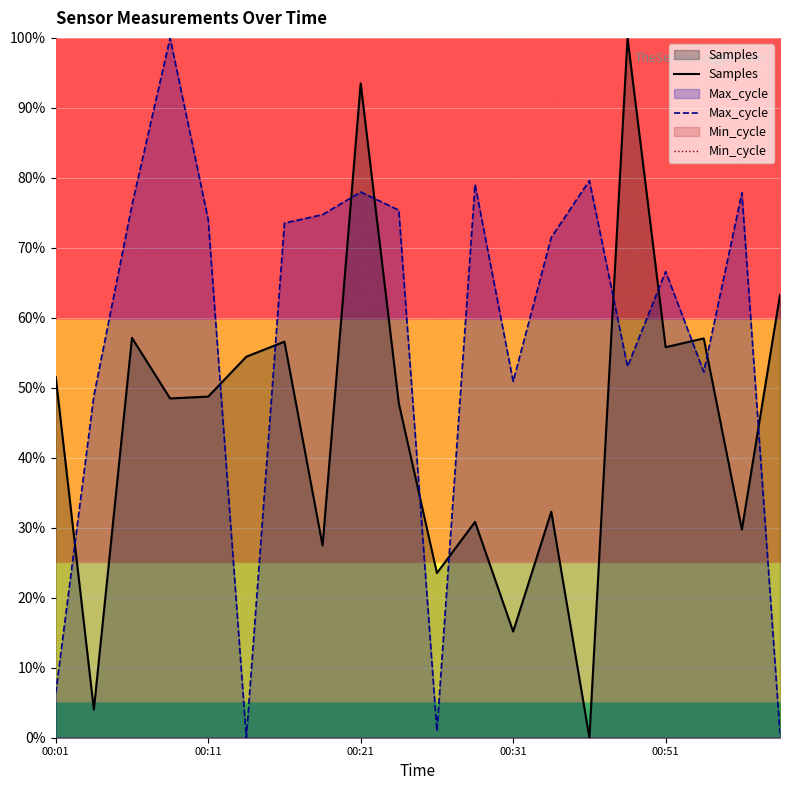

At which category is the sum across all series the highest?

00:21